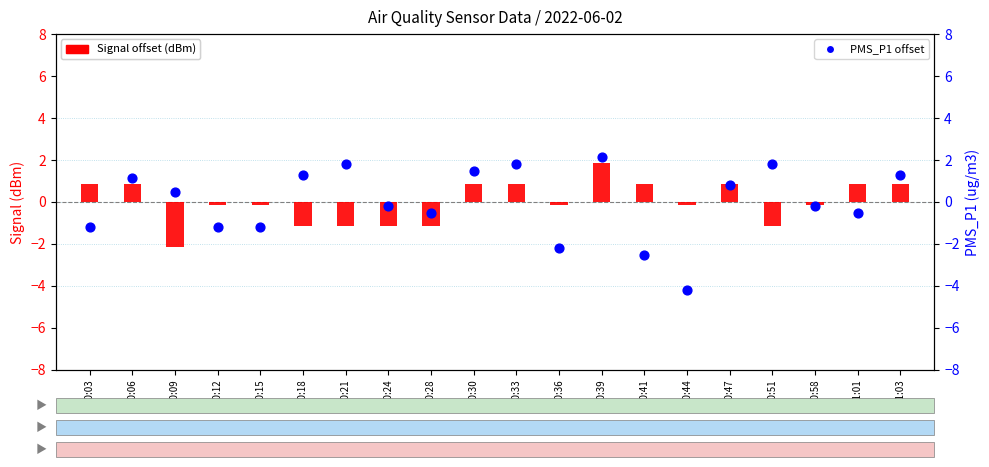

At which category is the sum across all series the highest?

00:39